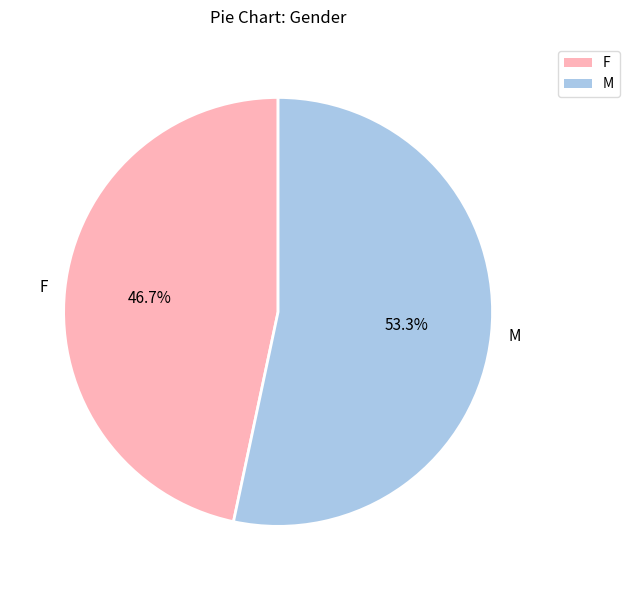

Approximately how many times larger is the value at F compared to M?

0.9